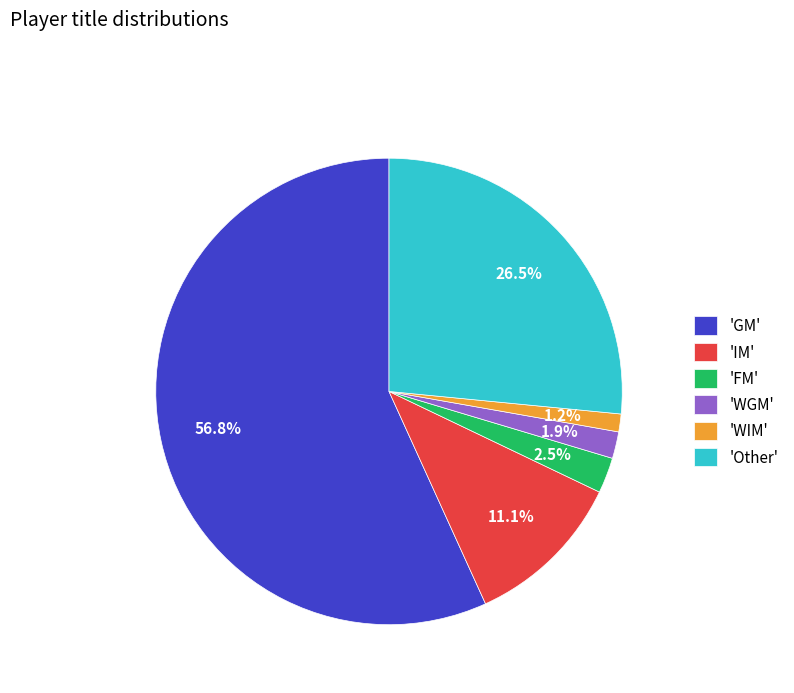

What percentage do 'WGM' and 'Other' together represent?

28.4%